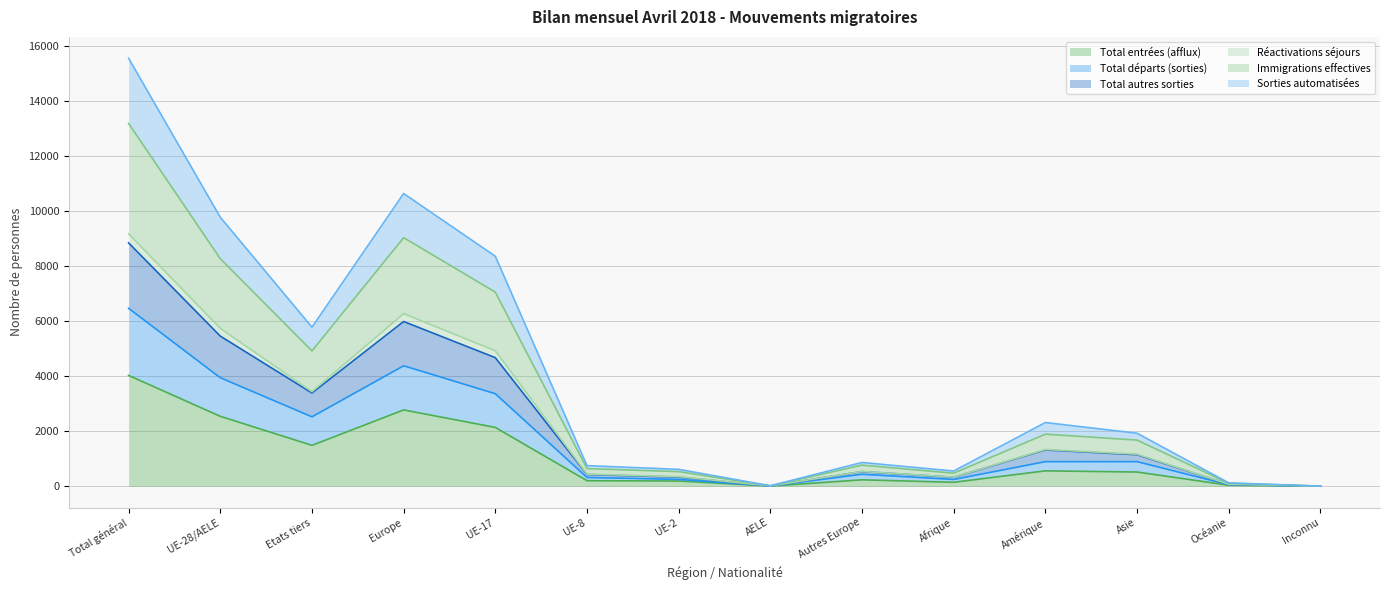

What is the value of the Total départs (sorties) point at the 12th from the left?

892